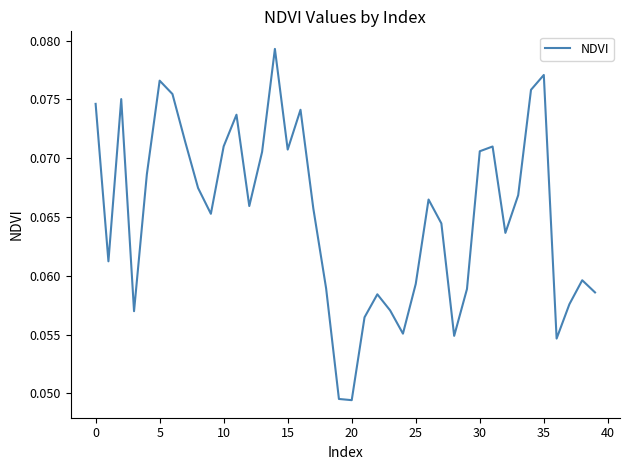

Is this an area chart (filled region under the line)?

No